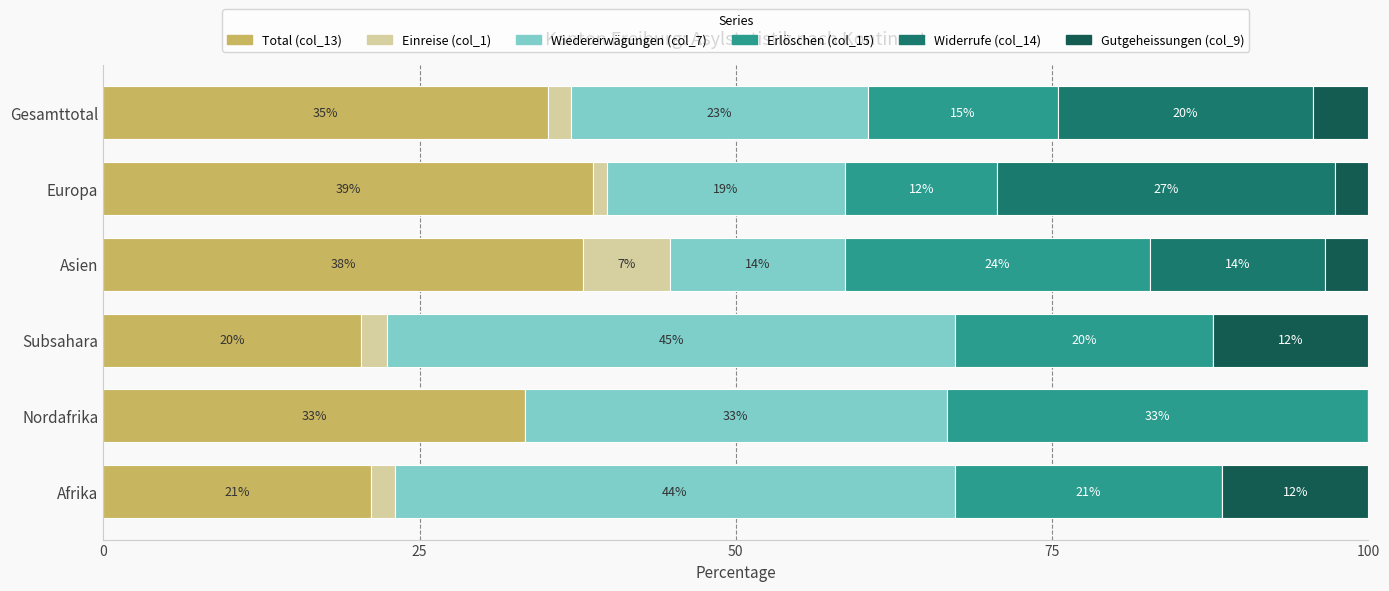

What are all the series names shown in the legend?

Total (col_13), Einreise (col_1), Wiedererwägungen (col_7), Erlöschen (col_15), Widerrufe (col_14), Gutgeheissungen (col_9)